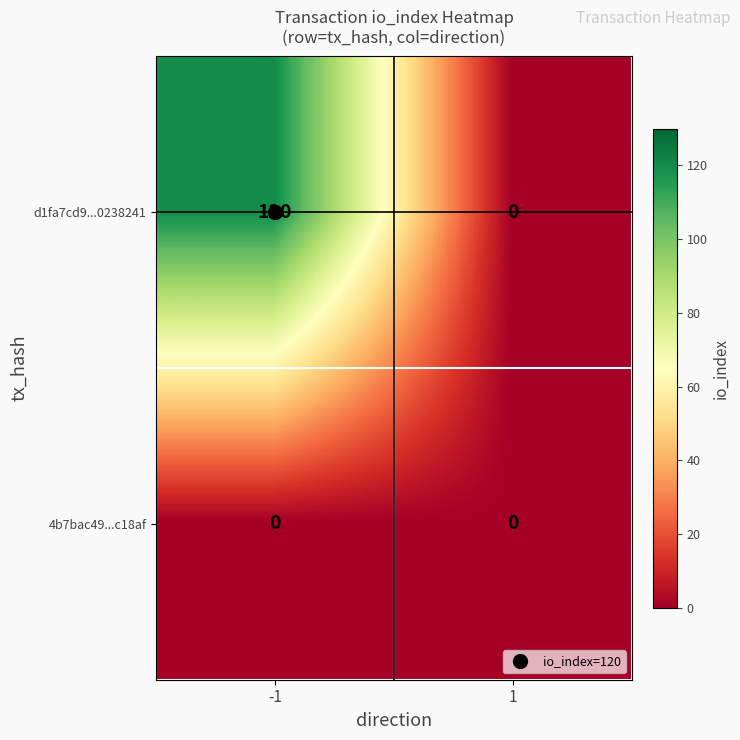

Is it true that d1fa7cd9...0238241 equals 180 at -1?

False